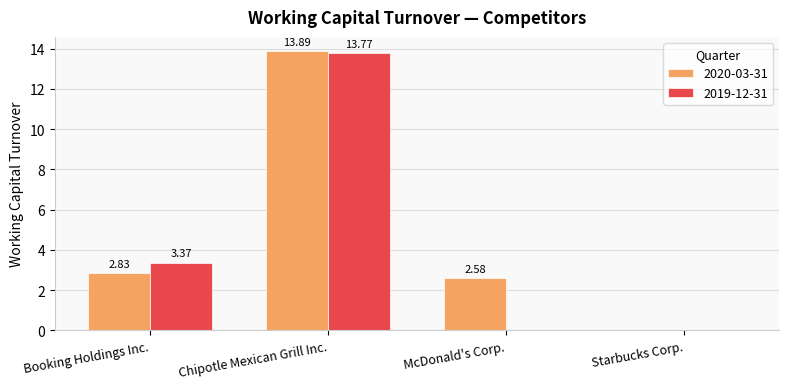

What is the sum of the 2020-03-31 values at Booking Holdings Inc. and McDonald's Corp.?

5.4